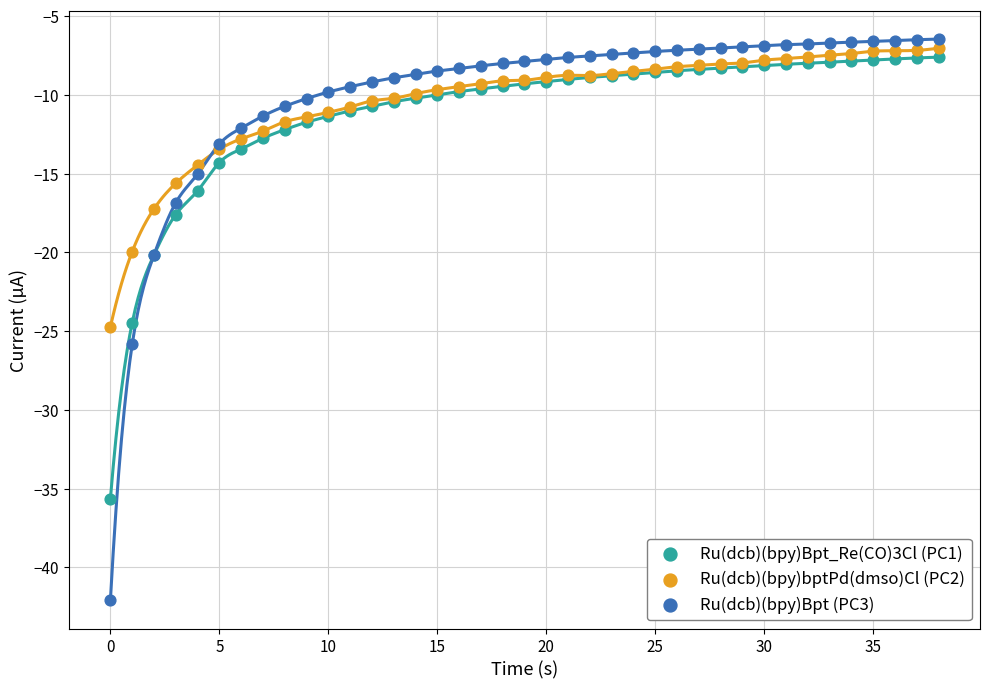

What are all the series names shown in the legend?

Ru(dcb)(bpy)Bpt_Re(CO)3Cl (PC1), Ru(dcb)(bpy)bptPd(dmso)Cl (PC2), Ru(dcb)(bpy)Bpt (PC3)